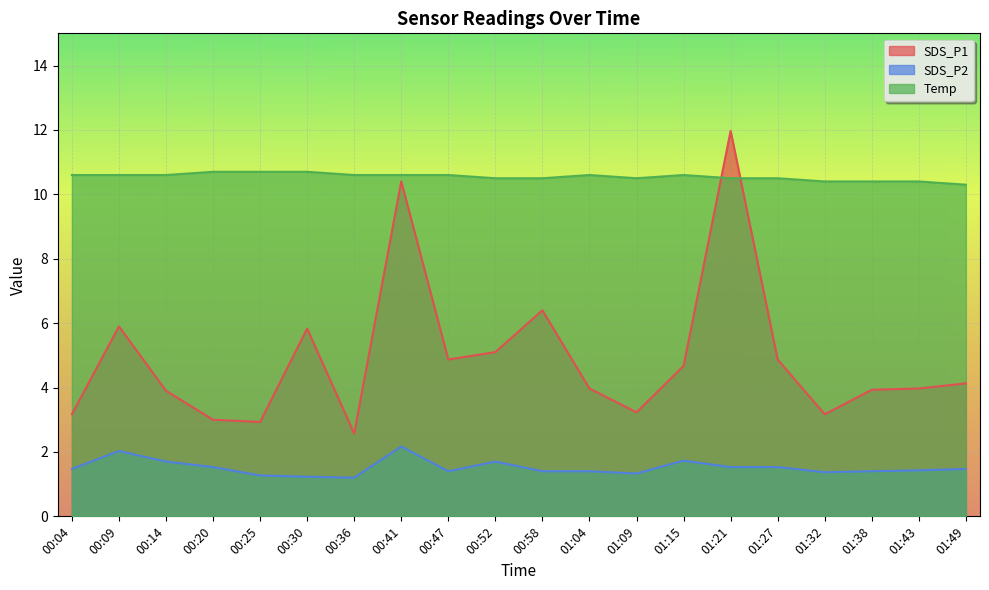

Reading left to right, transcribe all the data shown in this chart.

SDS_P1: 00:04=3.2	00:09=5.9	00:14=3.9	00:20=3.0	00:25=2.9	00:30=5.8	00:36=2.6	00:41=10.4	00:47=4.9	00:52=5.1	00:58=6.4	01:04=4.0	01:09=3.2	01:15=4.7	01:21=12.0	01:27=4.9	01:32=3.2	01:38=3.9	01:43=4.0	01:49=4.1
SDS_P2: 00:04=1.5	00:09=2.0	00:14=1.7	00:20=1.5	00:25=1.3	00:30=1.2	00:36=1.2	00:41=2.2	00:47=1.4	00:52=1.7	00:58=1.4	01:04=1.4	01:09=1.3	01:15=1.7	01:21=1.5	01:27=1.5	01:32=1.4	01:38=1.4	01:43=1.4	01:49=1.5
Temp: 00:04=10.6	00:09=10.6	00:14=10.6	00:20=10.7	00:25=10.7	00:30=10.7	00:36=10.6	00:41=10.6	00:47=10.6	00:52=10.5	00:58=10.5	01:04=10.6	01:09=10.5	01:15=10.6	01:21=10.5	01:27=10.5	01:32=10.4	01:38=10.4	01:43=10.4	01:49=10.3